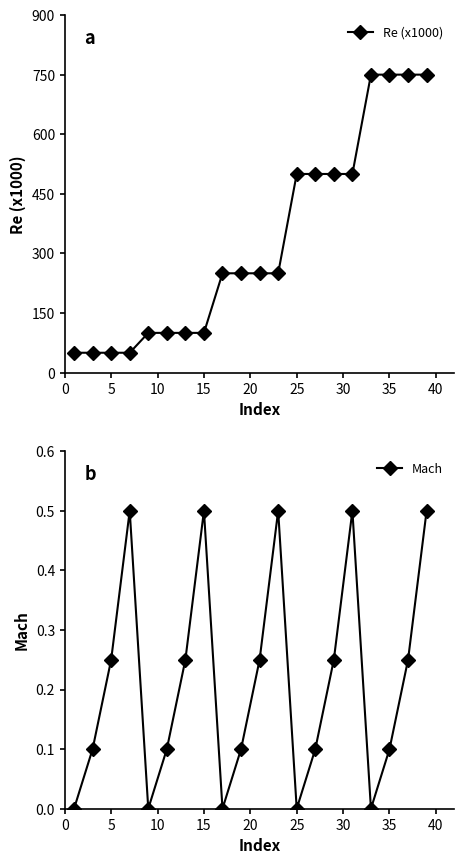

What is the value of the Re (x1000) point at the 14th from the left?

500.0